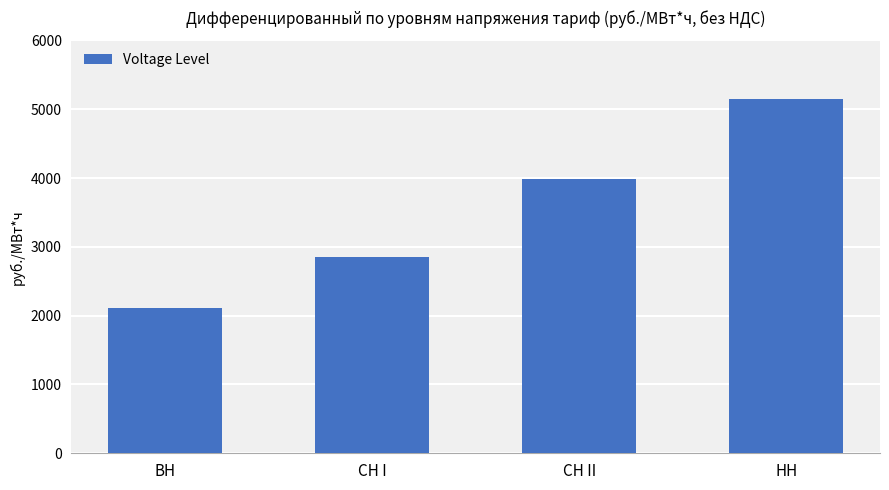

Reading left to right, transcribe all the data shown in this chart.

2107.2	2851.5	3980.2	5148.9